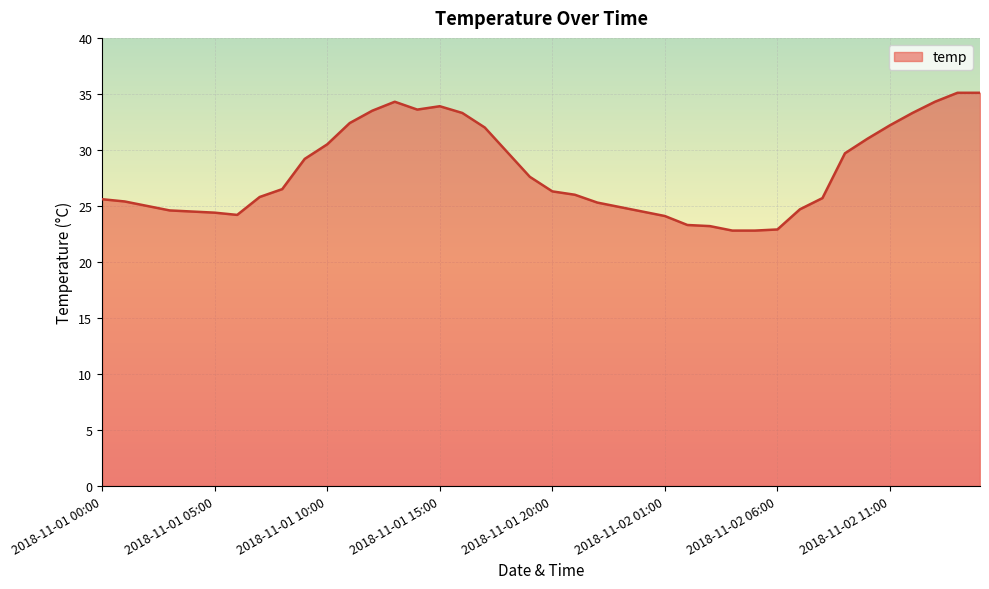

What is the difference between the maximum and minimum values?

12.3